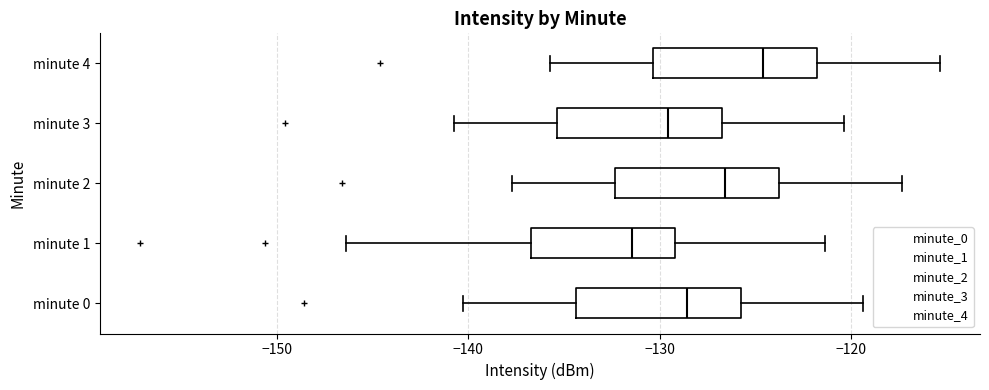

Reading bottom to top, read every box against the x-axis: the position of its median line, the range the box covers, and the ends of its whiskers. The values are not printed on the chart, so give them approximately, as read against the axis.

minute 0: median -129, box -134 to -126, whiskers -140 to -119
minute 1: median -131, box -137 to -129, whiskers -146 to -121
minute 2: median -127, box -132 to -124, whiskers -138 to -117
minute 3: median -130, box -135 to -127, whiskers -141 to -120
minute 4: median -125, box -130 to -122, whiskers -136 to -115